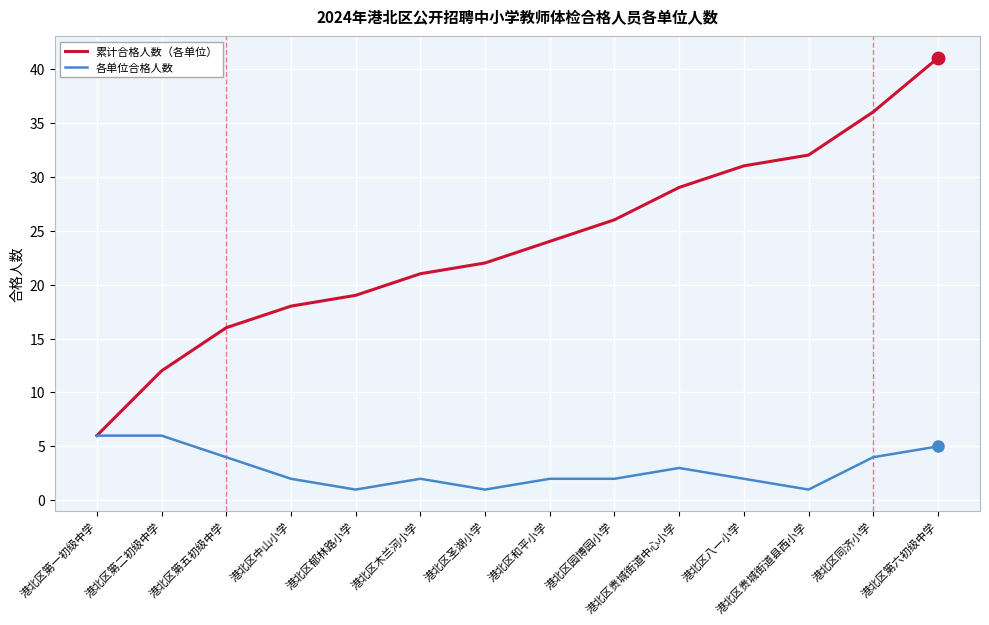

Which label corresponds to the largest value in the chart?

港北区第六初级中学